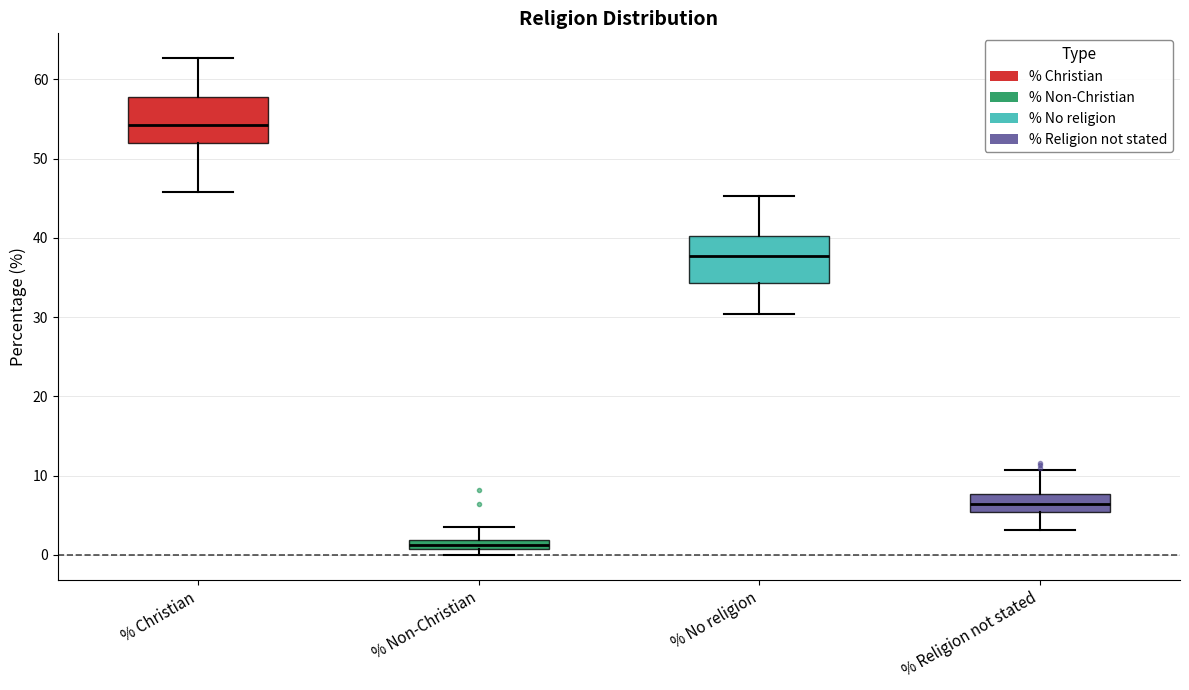

Which box has the highest median line?

% Christian